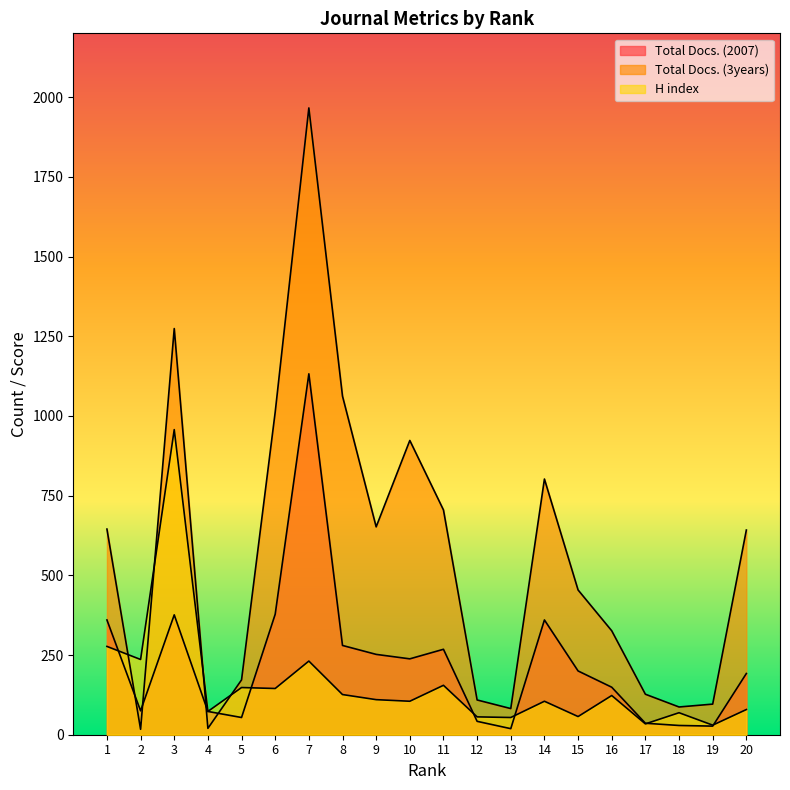

Which label corresponds to the largest value in the chart?

7